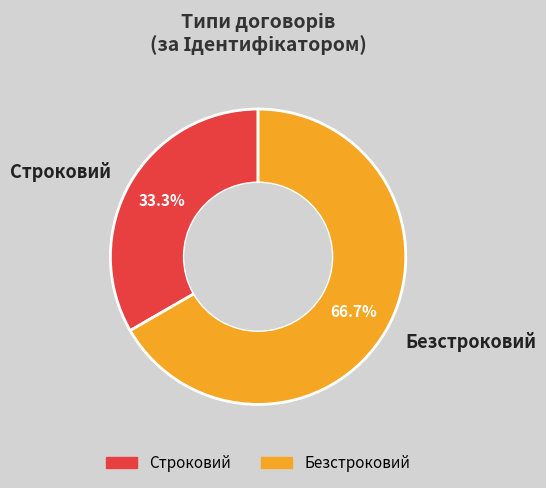

How many slices are in this pie chart?

2